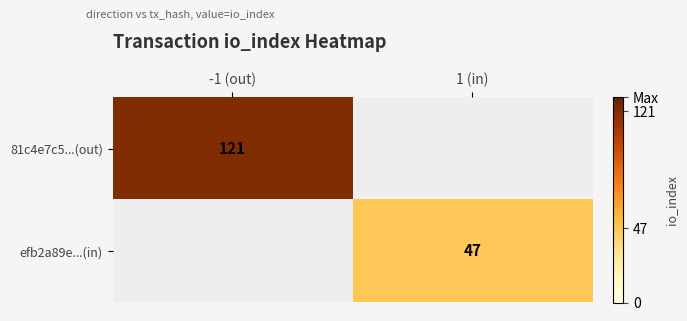

The value of efb2a89e...(in) at 1 (in) is 47. True or false?

True